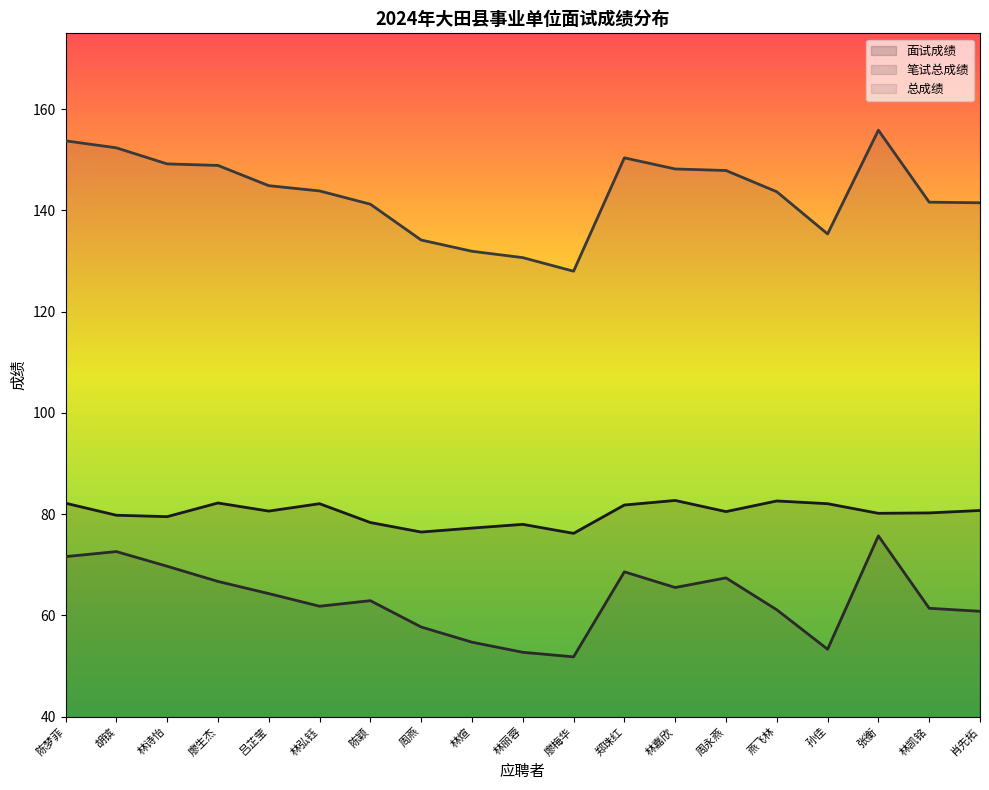

Reading left to right, extract all data points from this chart.

面试成绩: 陈梦菲=82.2	胡镔=79.8	林诗怡=79.5	廖生杰=82.2	吕芷莹=80.6	林弘钰=82.1	陈颖=78.3	周燕=76.5	林煊=77.2	林丽蓉=78.0	廖梅华=76.2	郑珠红=81.8	林嘉欣=82.7	周永燕=80.5	燕飞林=82.6	孙佳=82.1	张衡=80.2	林凯铭=80.2	肖先拓=80.7
笔试总成绩: 陈梦菲=71.6	胡镔=72.6	林诗怡=69.7	廖生杰=66.7	吕芷莹=64.3	林弘钰=61.8	陈颖=62.9	周燕=57.7	林煊=54.7	林丽蓉=52.7	廖梅华=51.8	郑珠红=68.6	林嘉欣=65.5	周永燕=67.4	燕飞林=61.1	孙佳=53.3	张衡=75.7	林凯铭=61.4	肖先拓=60.8
总成绩: 陈梦菲=153.8	胡镔=152.4	林诗怡=149.2	廖生杰=148.9	吕芷莹=144.9	林弘钰=143.9	陈颖=141.2	周燕=134.2	林煊=131.9	林丽蓉=130.7	廖梅华=128.0	郑珠红=150.4	林嘉欣=148.2	周永燕=147.9	燕飞林=143.7	孙佳=135.4	张衡=155.9	林凯铭=141.6	肖先拓=141.5